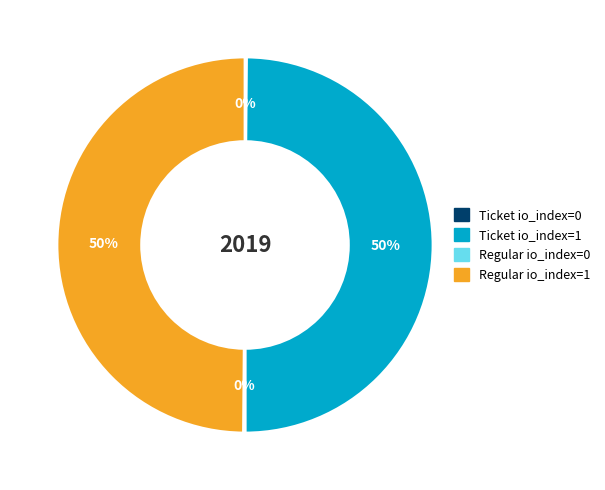

To the nearest percent, what percentage of the pie is Regular io_index=1?

50%